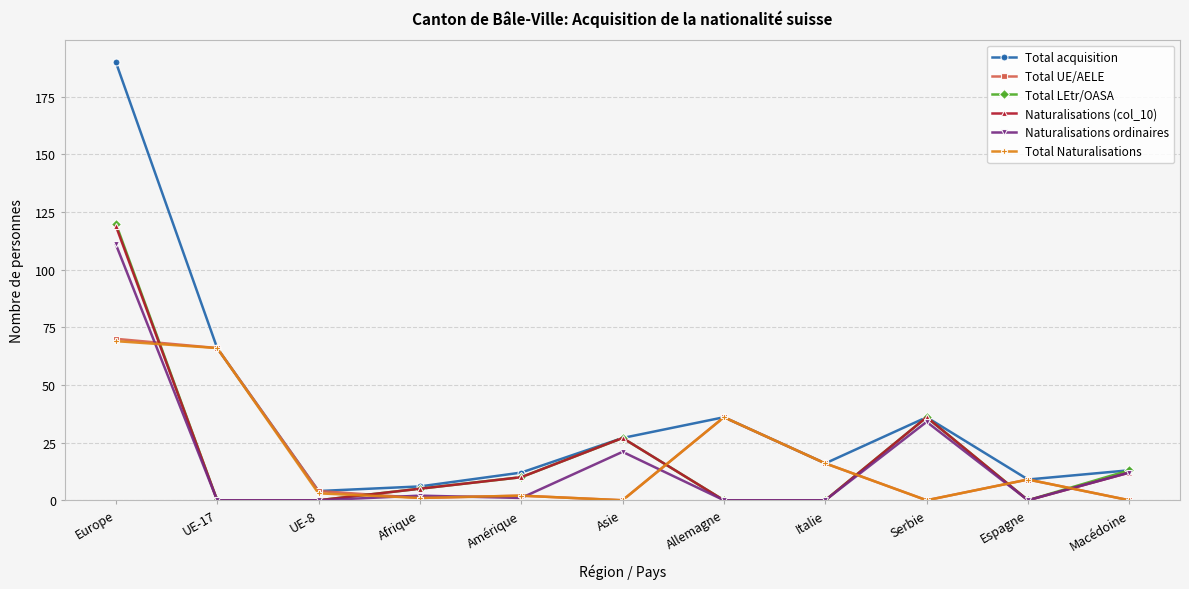

How many interior local peaks does the Naturalisations (col_10) series have?

2